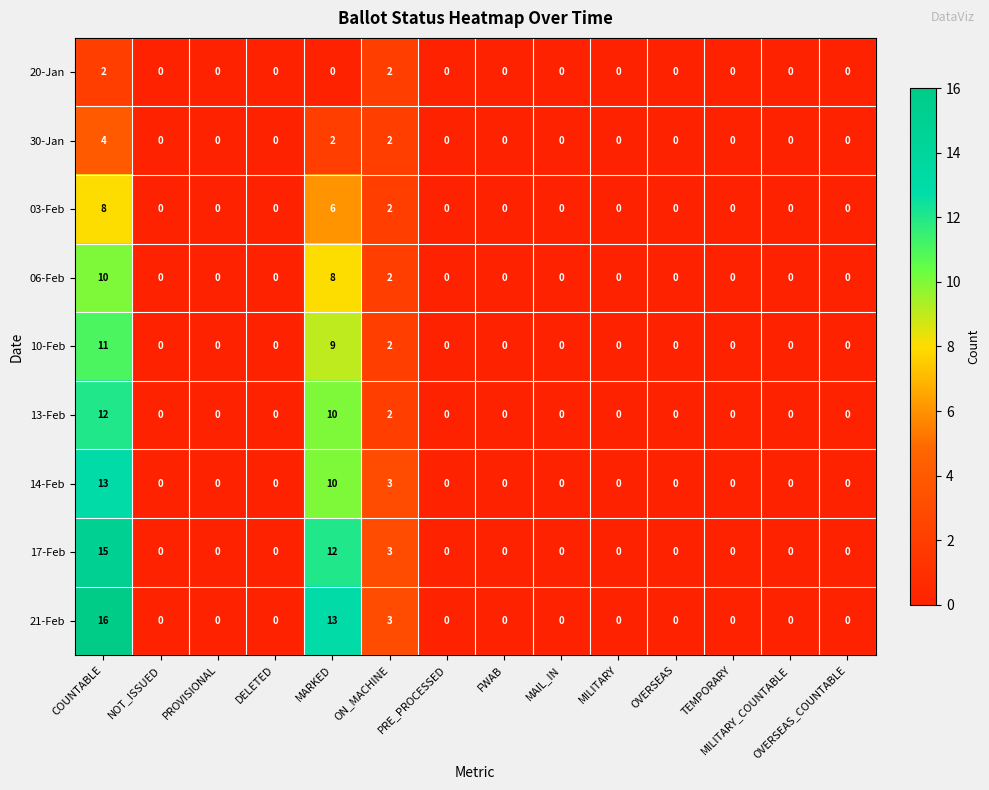

The 30-Jan series shows 0 at OVERSEAS_COUNTABLE. True or false?

True